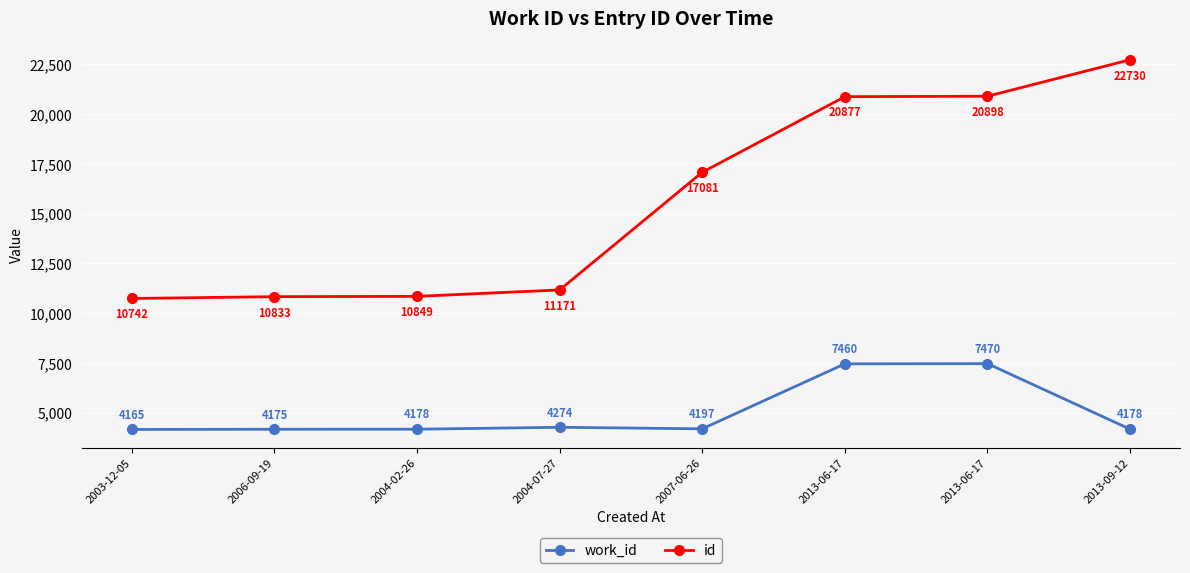

Is it true that work_id equals 7470 at 2013-06-17?

True